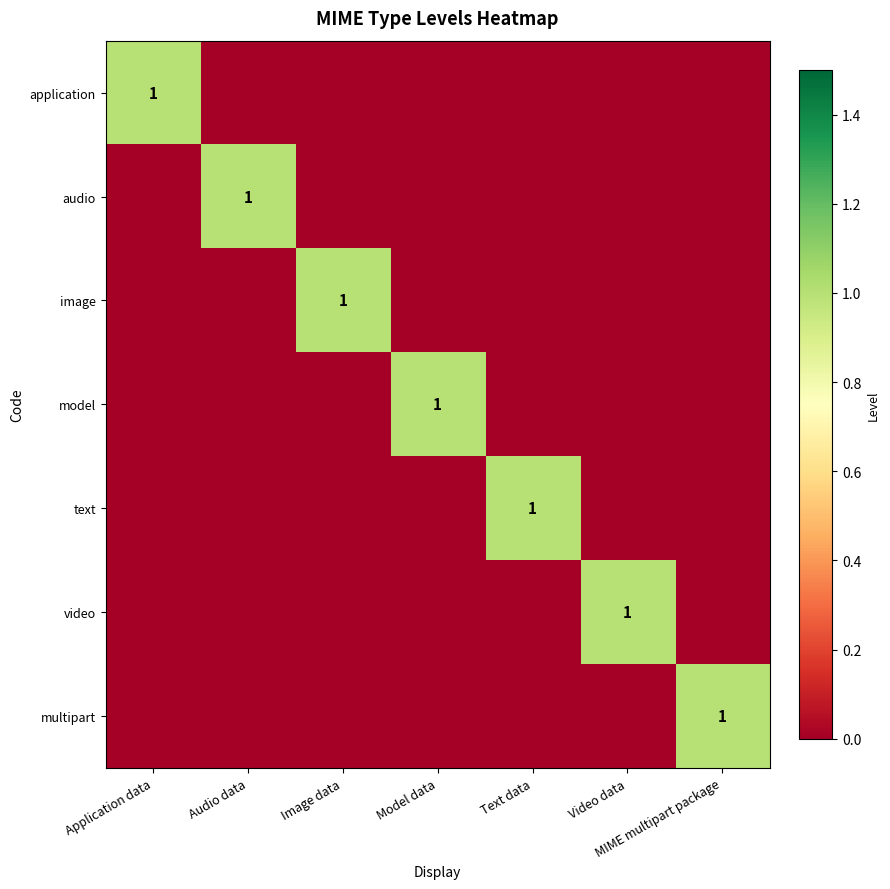

Is it true that multipart equals 1 at MIME multipart package?

True